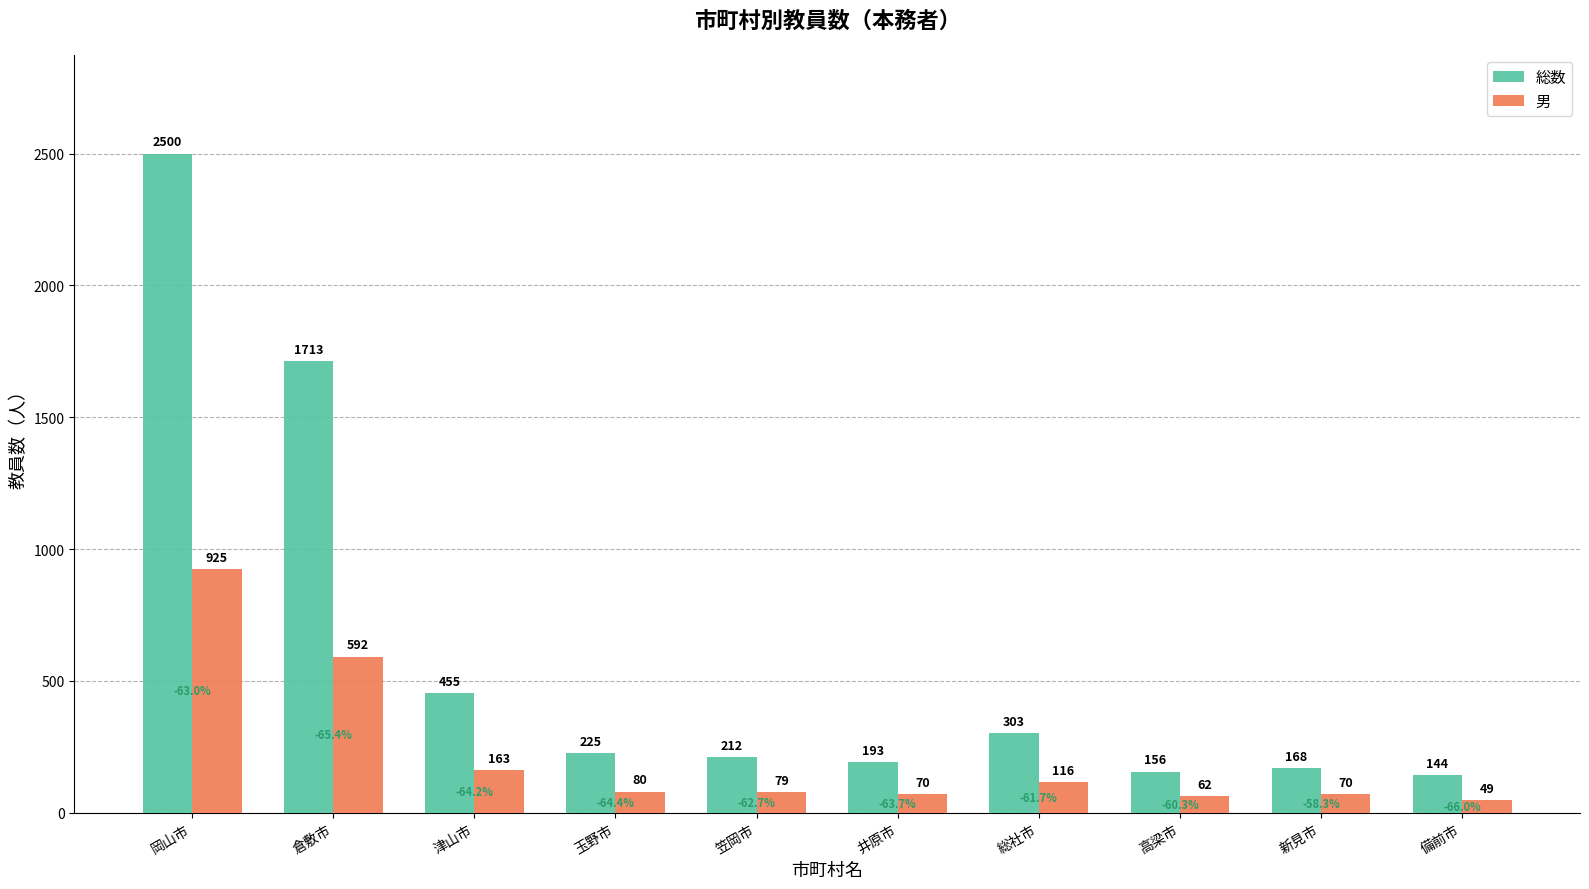

Rank the series by their maximum value, from highest to lowest.

総数, 男